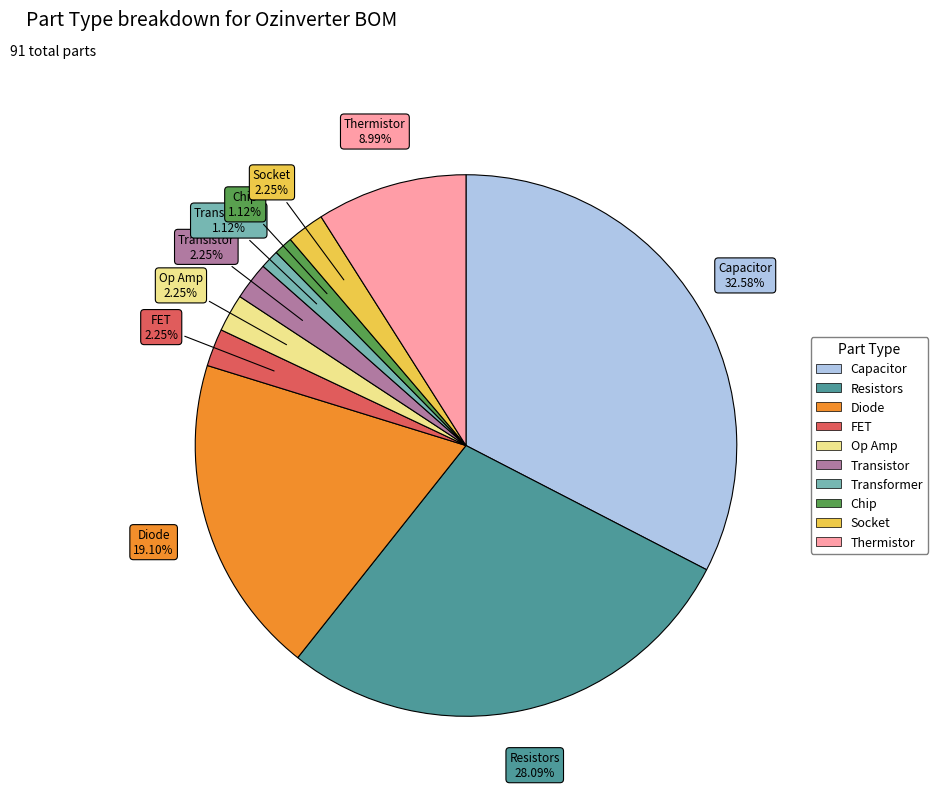

Does any single category account for the majority?

No